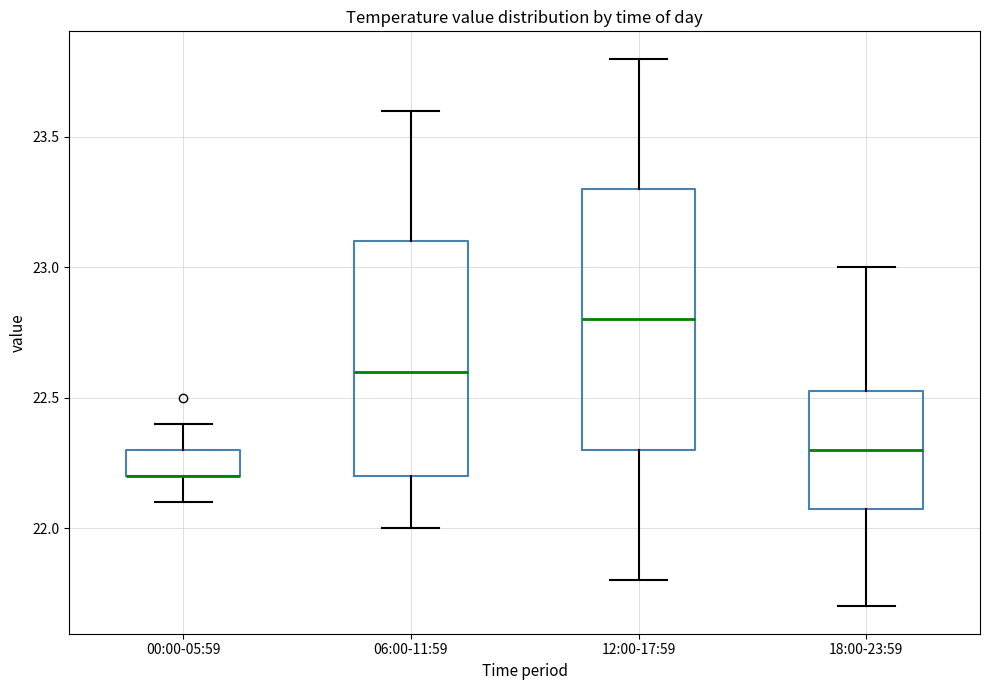

Reading left to right, read every box against the y-axis: the position of its median line, the range the box covers, and the ends of its whiskers. The values are not printed on the chart, so give them approximately, as read against the axis.

00:00-05:59: median 22.20 (drawn on the box's lower edge), box 22.20 to 22.30, whiskers 22.10 to 22.40
06:00-11:59: median 22.60, box 22.20 to 23.10, whiskers 22.00 to 23.60
12:00-17:59: median 22.80, box 22.30 to 23.30, whiskers 21.80 to 23.80
18:00-23:59: median 22.30, box 22.10 to 22.55, whiskers 21.70 to 23.00